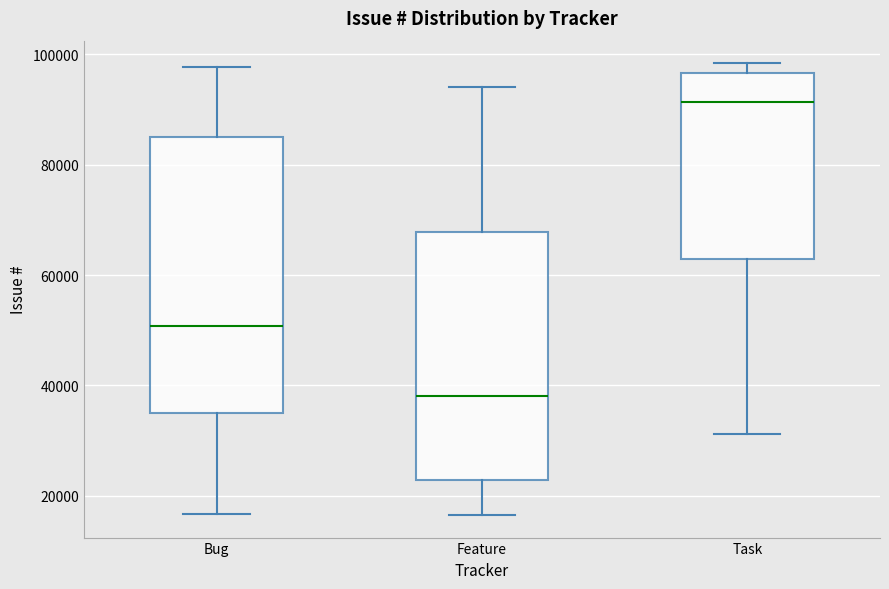

Reading left to right, transcribe this box plot: for each box, give where its median line is, the range the box spans, and where its two whiskers end, as read against the y-axis. The values are not printed on the chart, so give them approximately, as read against the axis.

Bug: median 50000, box 34000 to 86000, whiskers 16000 to 98000
Feature: median 38000, box 22000 to 68000, whiskers 16000 to 94000
Task: median 92000, box 62000 to 96000, whiskers 32000 to 98000